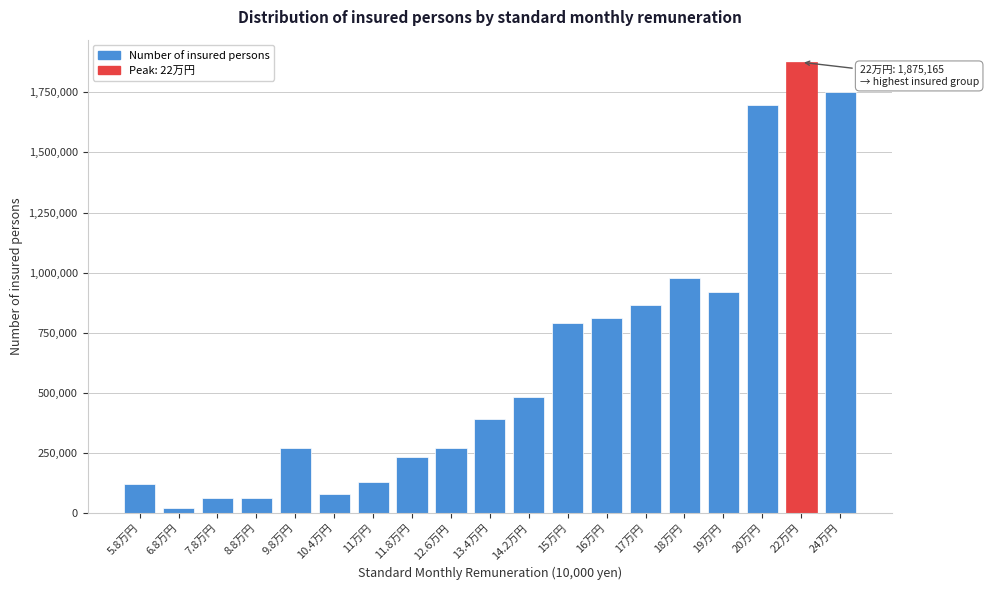

What value does the data have at 19万円, to the nearest 10?

919640